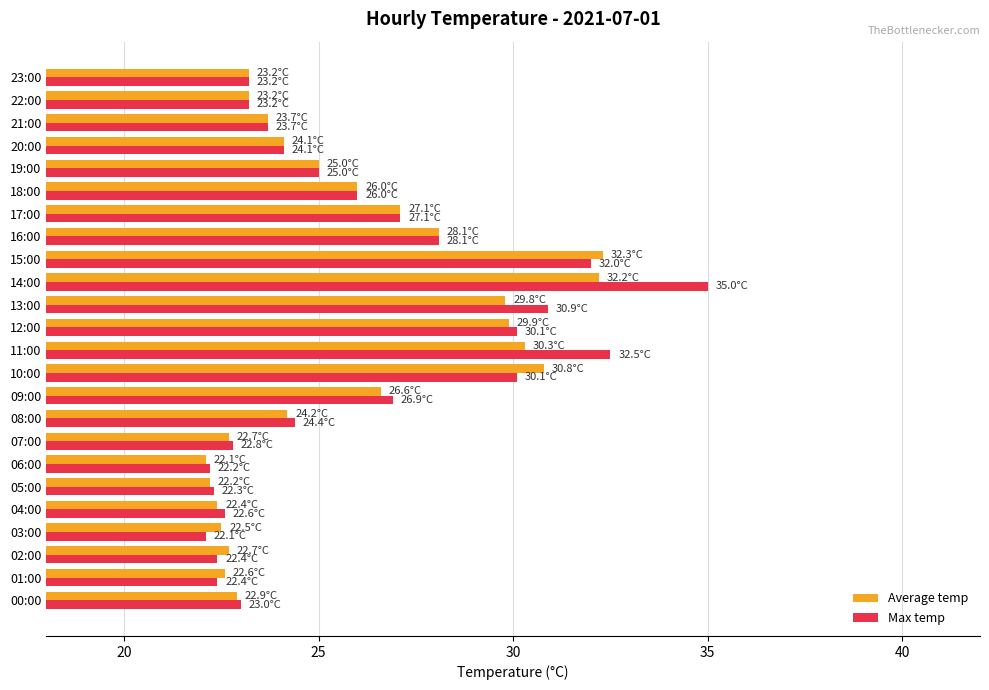

Which series has the largest total across all categories?

Max temp